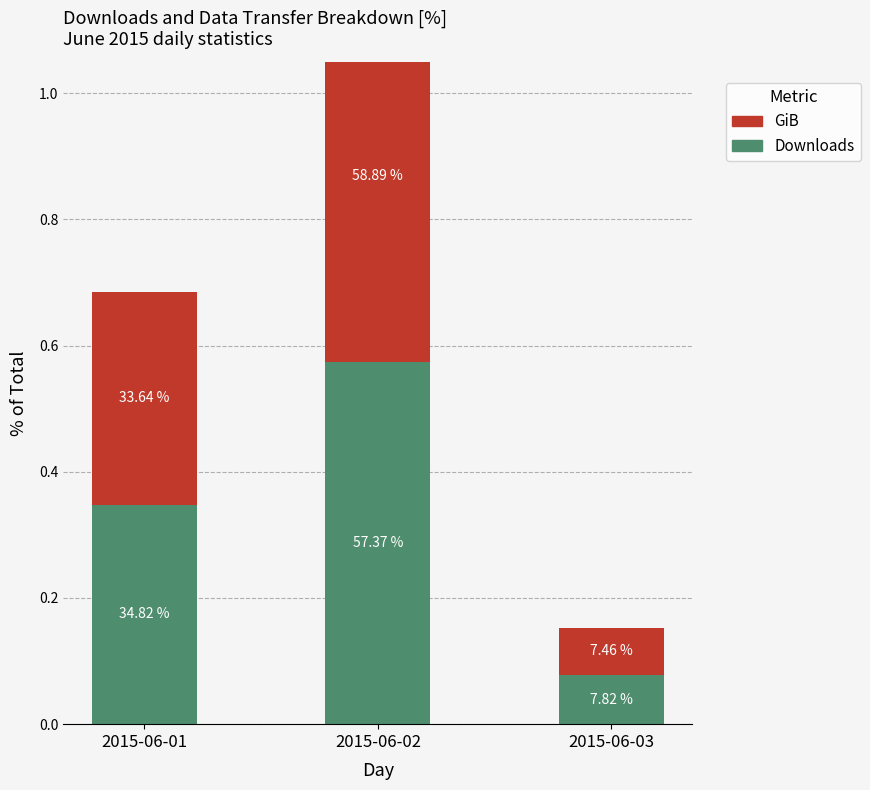

Which label corresponds to the smallest value in the chart?

2015-06-03